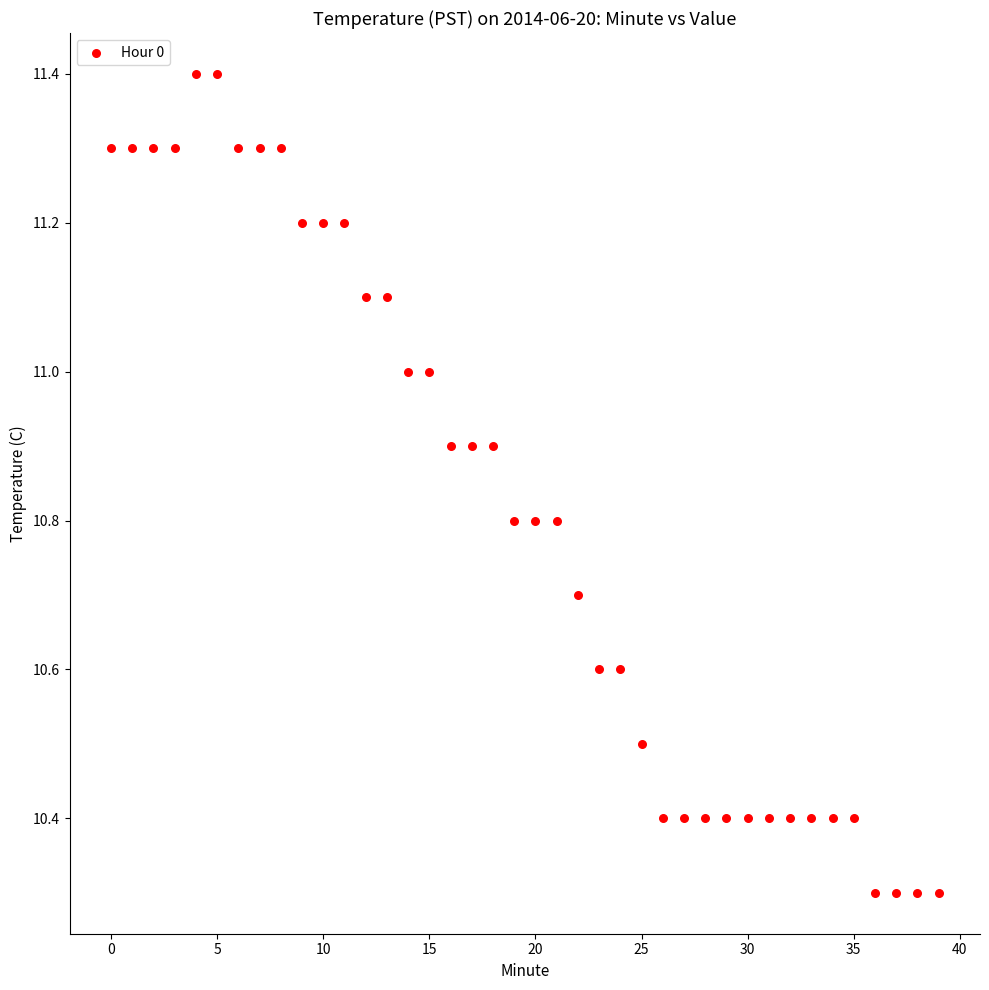

What is the range of Y values (max minus min)?

1.1